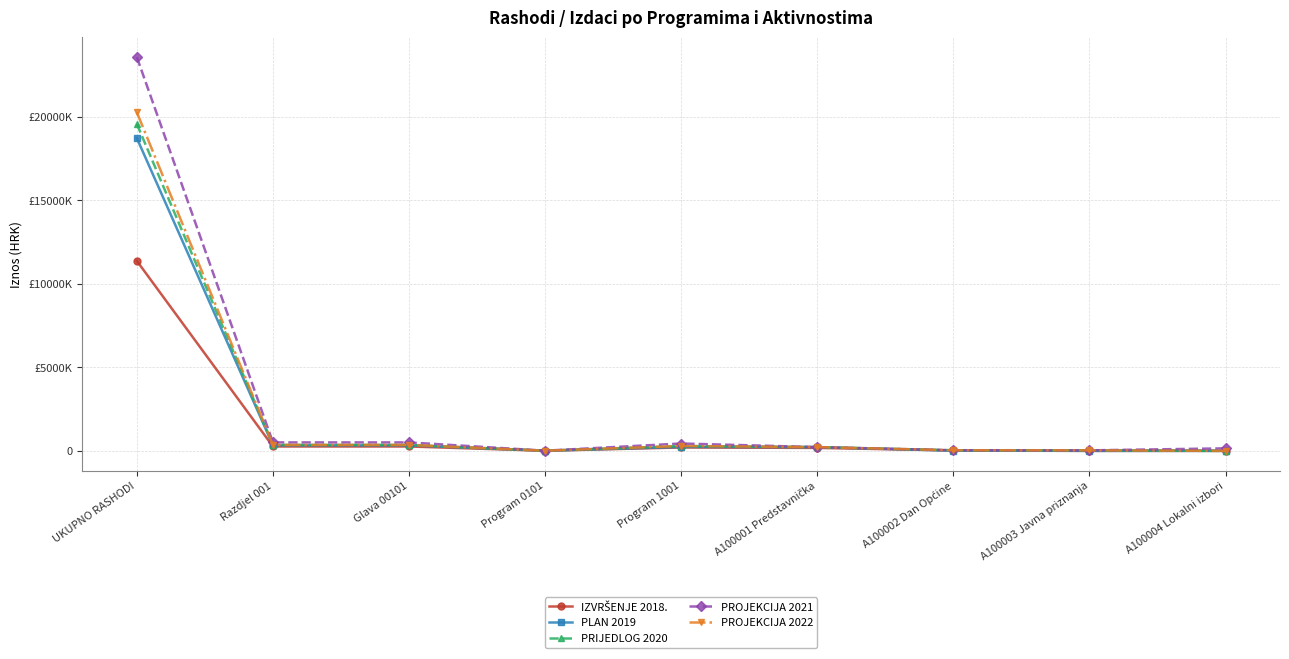

Does the chart have visible grid lines?

Yes